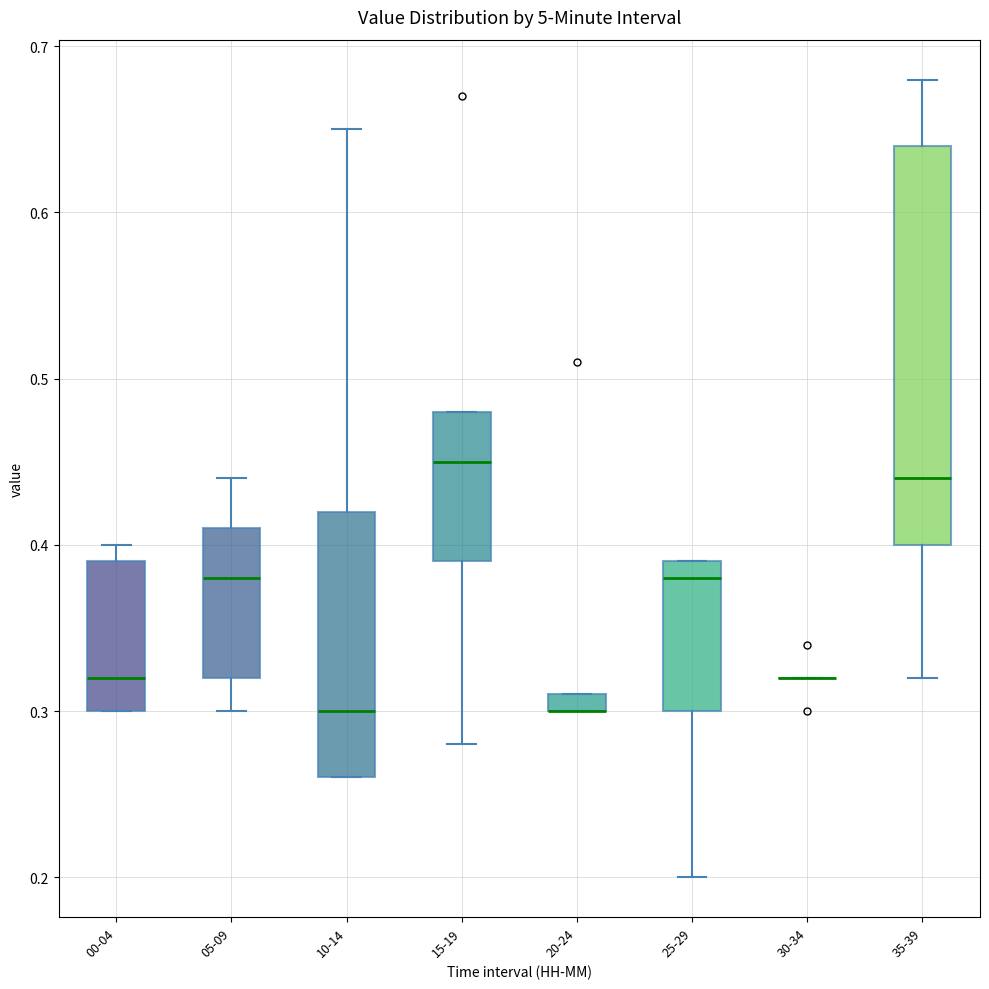

Comparing the boxes themselves (not the whiskers), which one is the tallest?

35-39